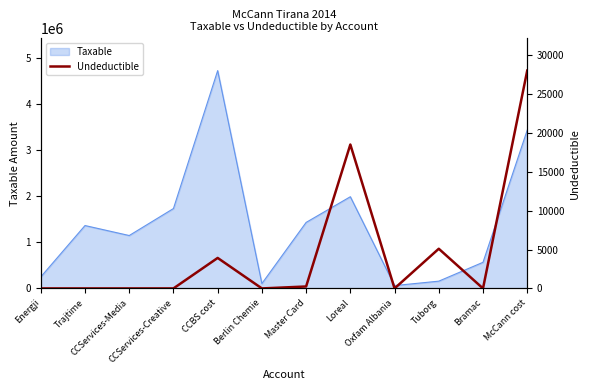

True or false: Taxable has a value of 4731146.9 at CCBS cost.

True